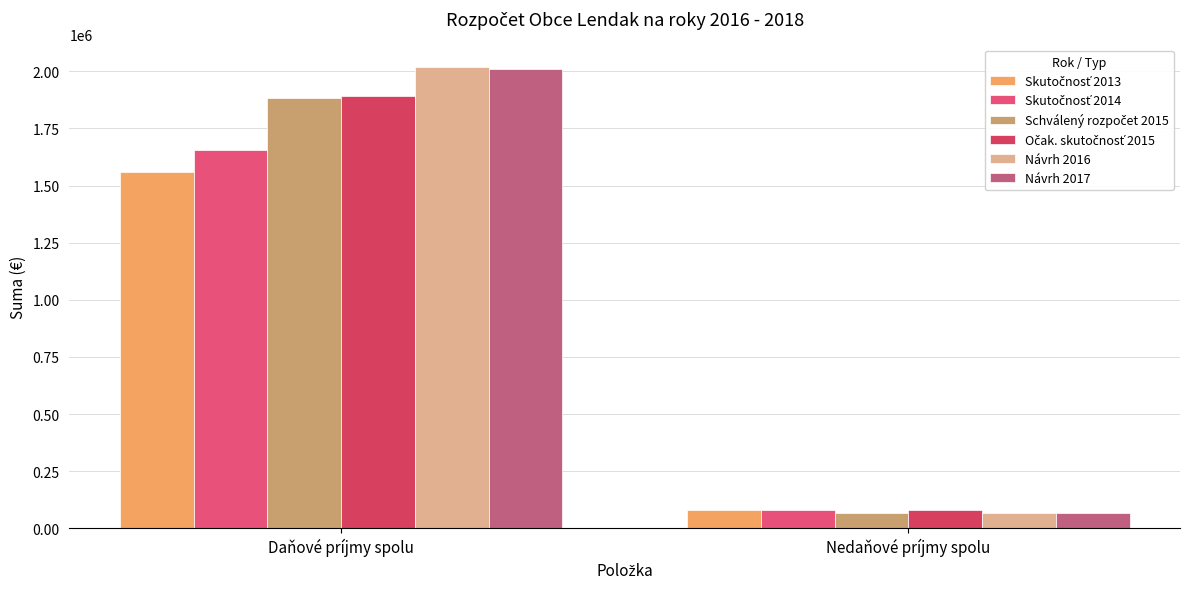

How many bars are there in each group?

6